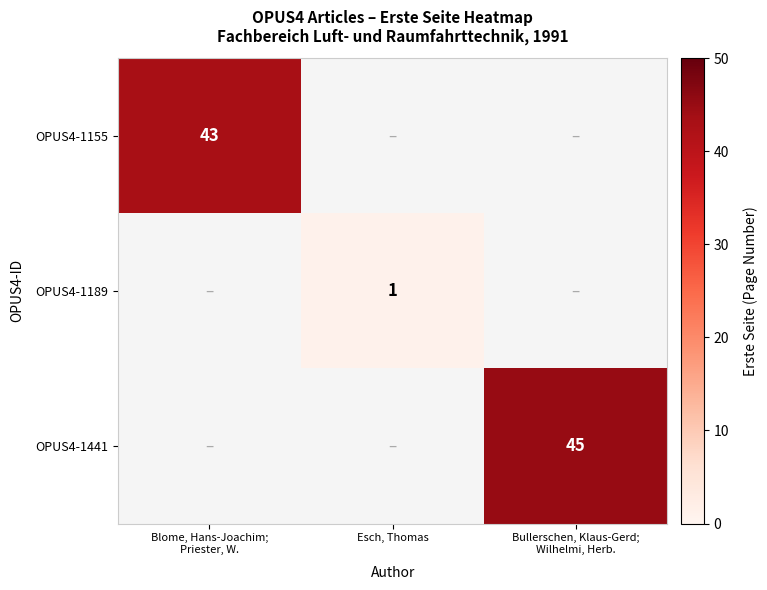

Where is OPUS4-1155 nearest to the value 43?

Blome, Hans-Joachim; Priester, W.